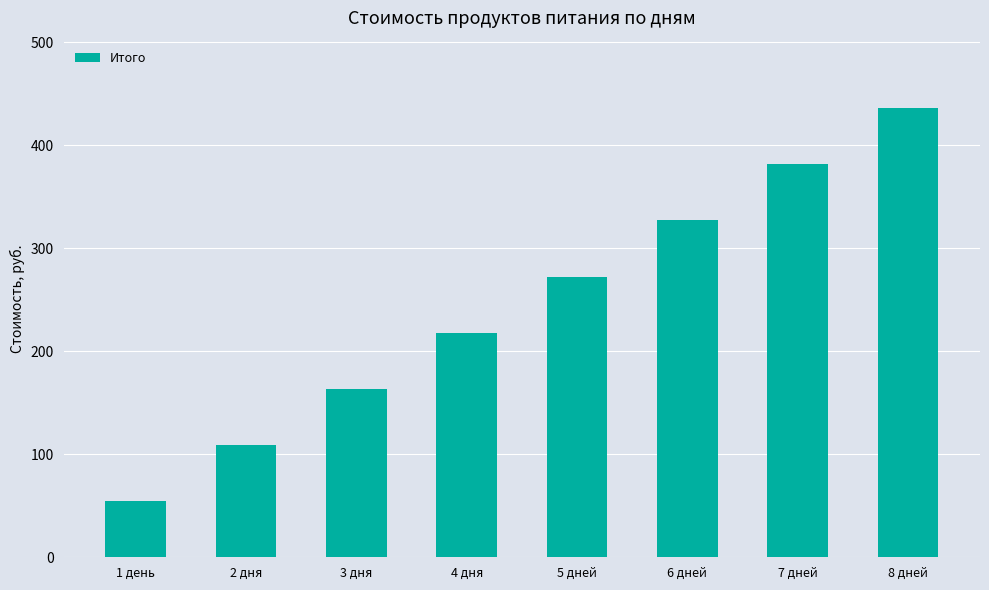

What is the difference between the maximum and minimum values?

381.7